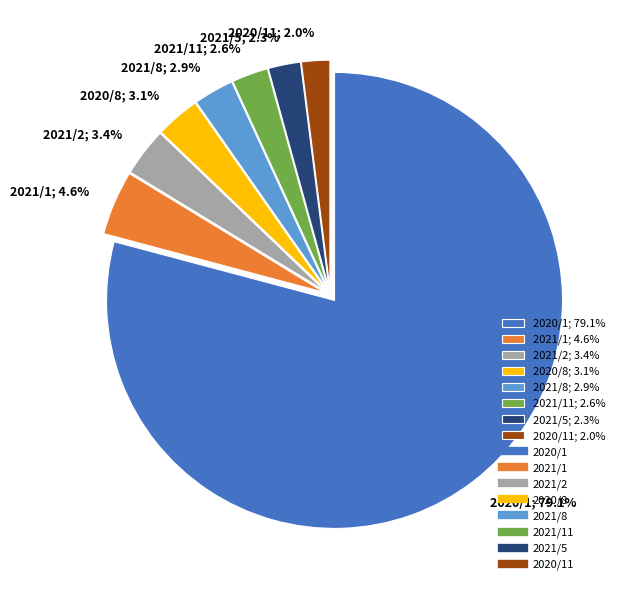

Which slice represents more than half of the pie?

2020/1; 79.1%